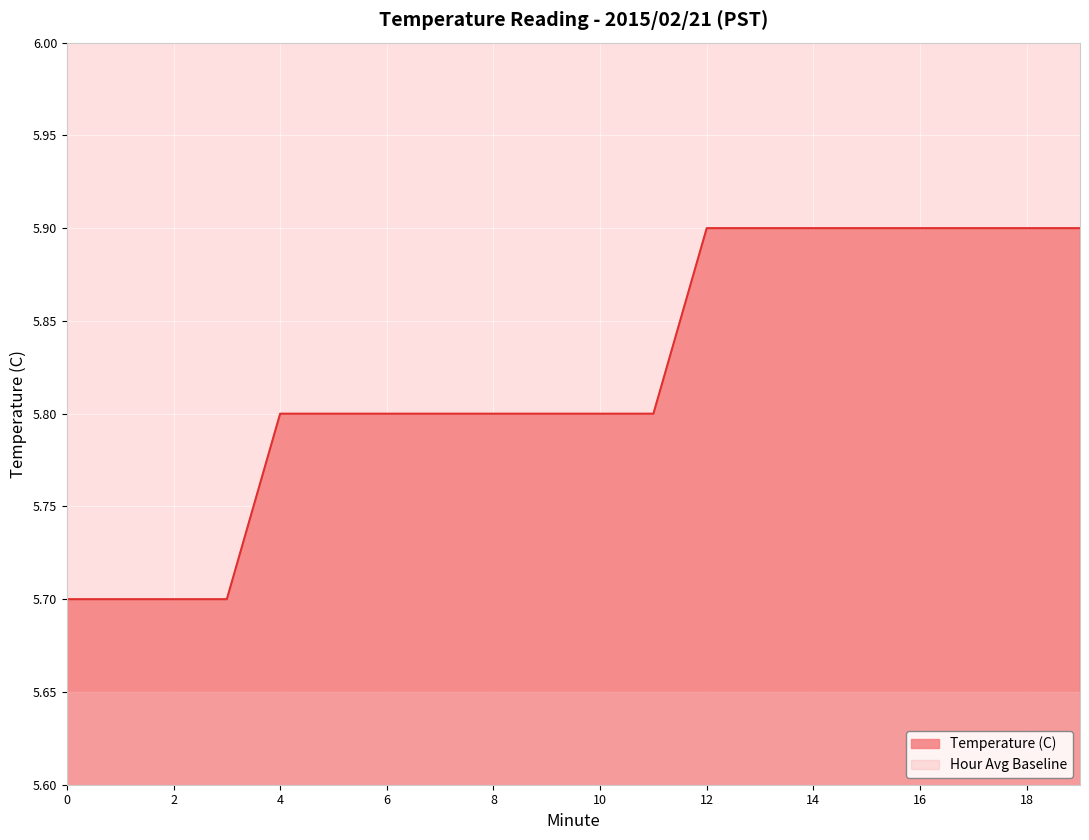

What is the smallest value displayed?

5.7